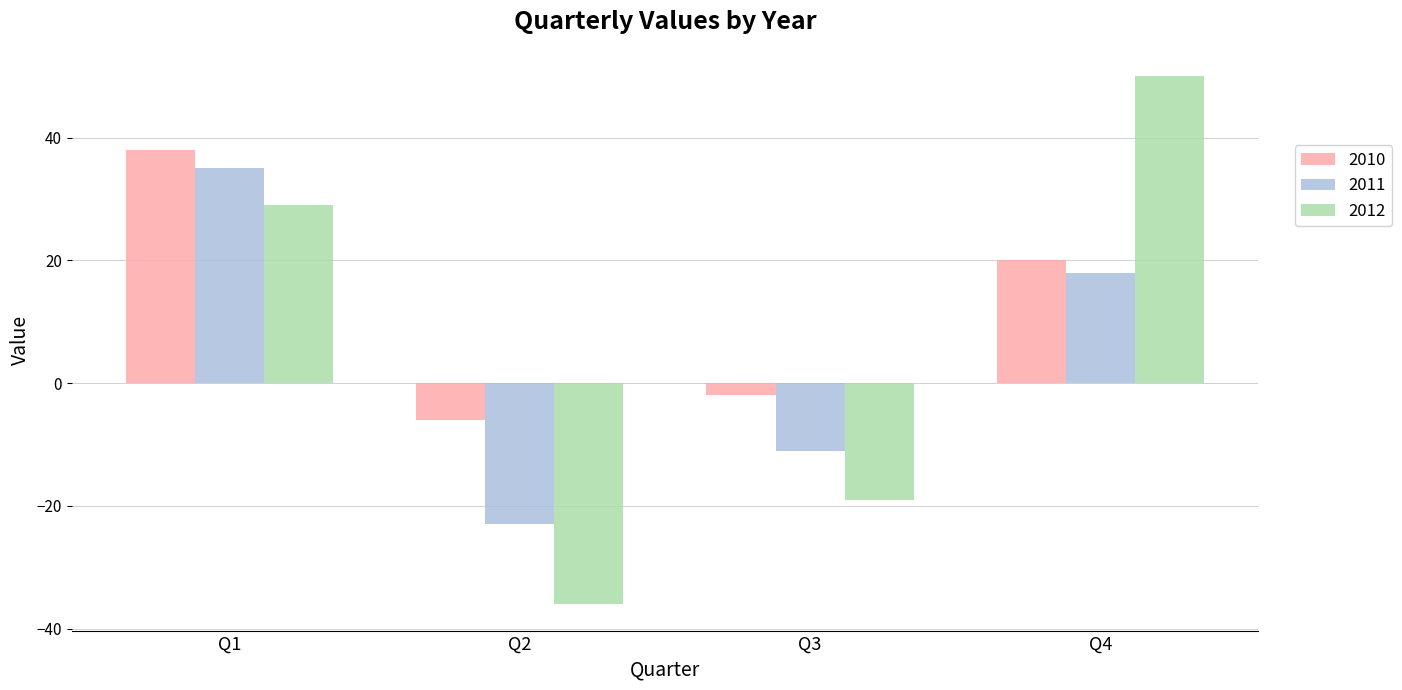

Reading left to right, transcribe all the data shown in this chart.

2010: Q1=38	Q2=-6	Q3=-2	Q4=20
2011: Q1=35	Q2=-23	Q3=-11	Q4=18
2012: Q1=29	Q2=-36	Q3=-19	Q4=50